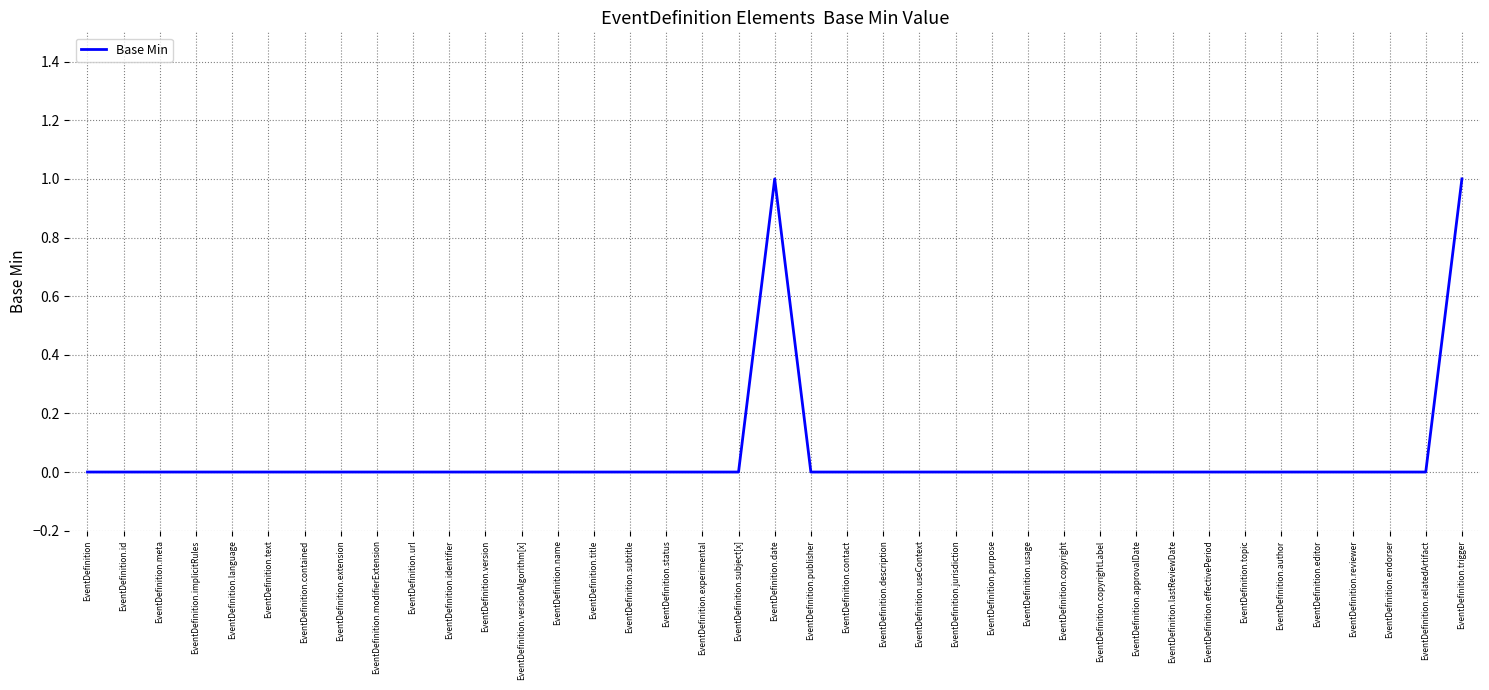

The value at EventDefinition.experimental is 0. True or false?

True